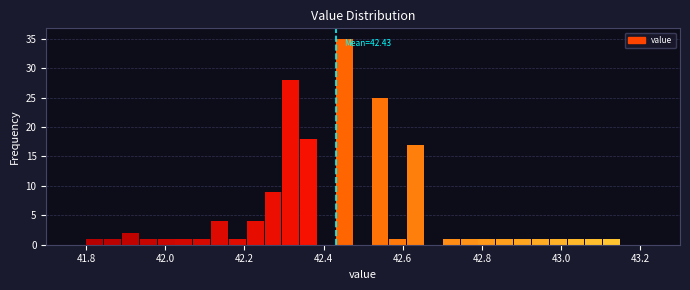

Read against the x-axis, roughly where is the centre of the tallest bar?

42.46